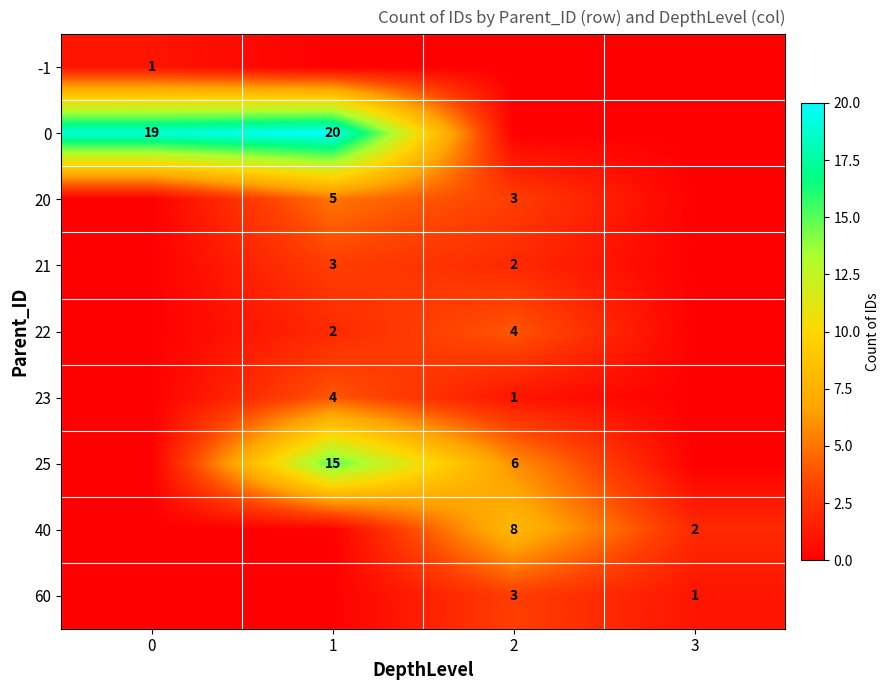

The 25 series shows 6 at 2. True or false?

True